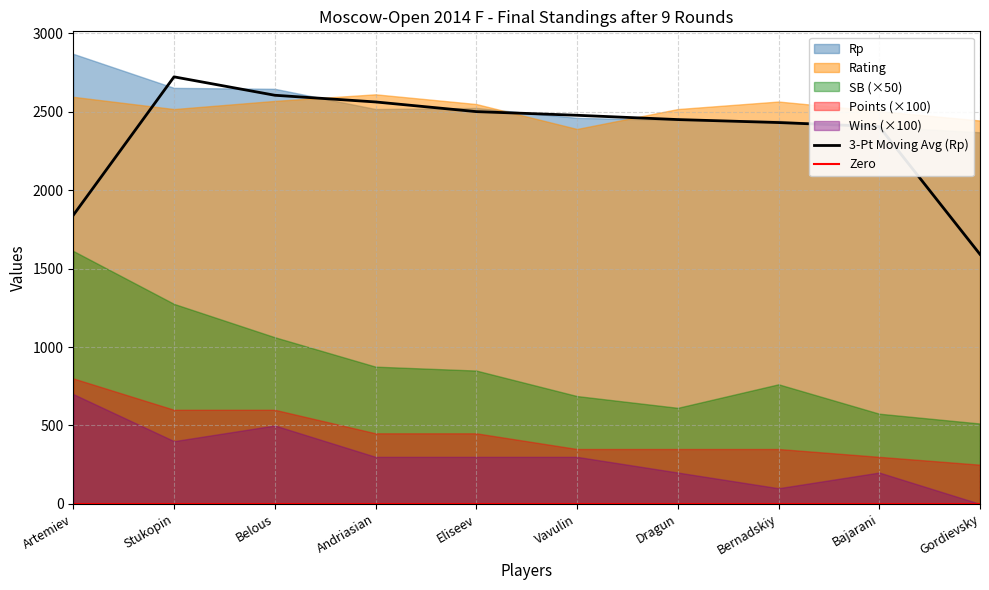

Does the chart have visible grid lines?

Yes